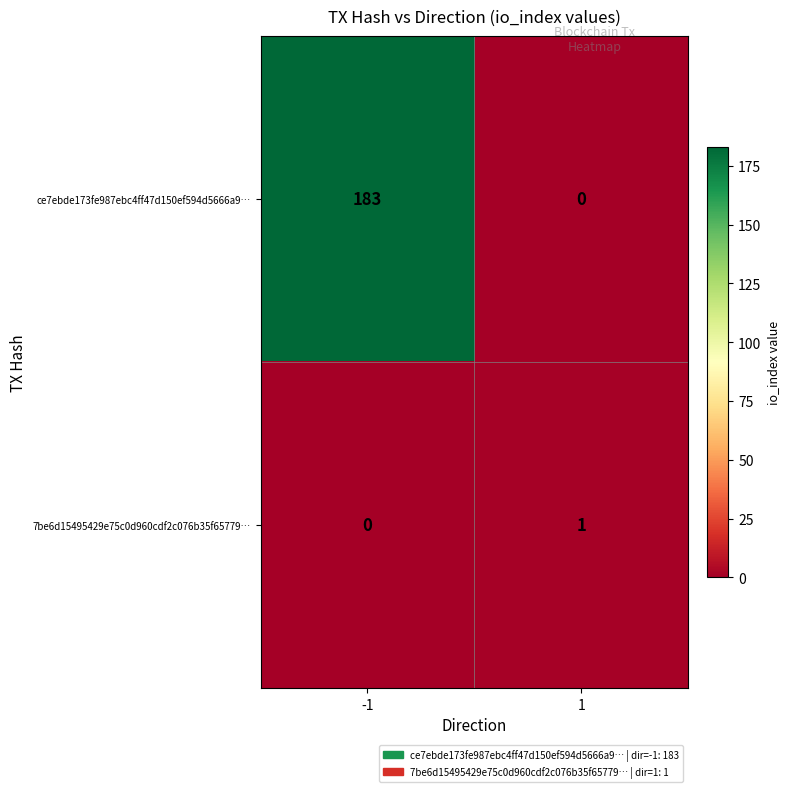

How many categories are shown in the chart?

2